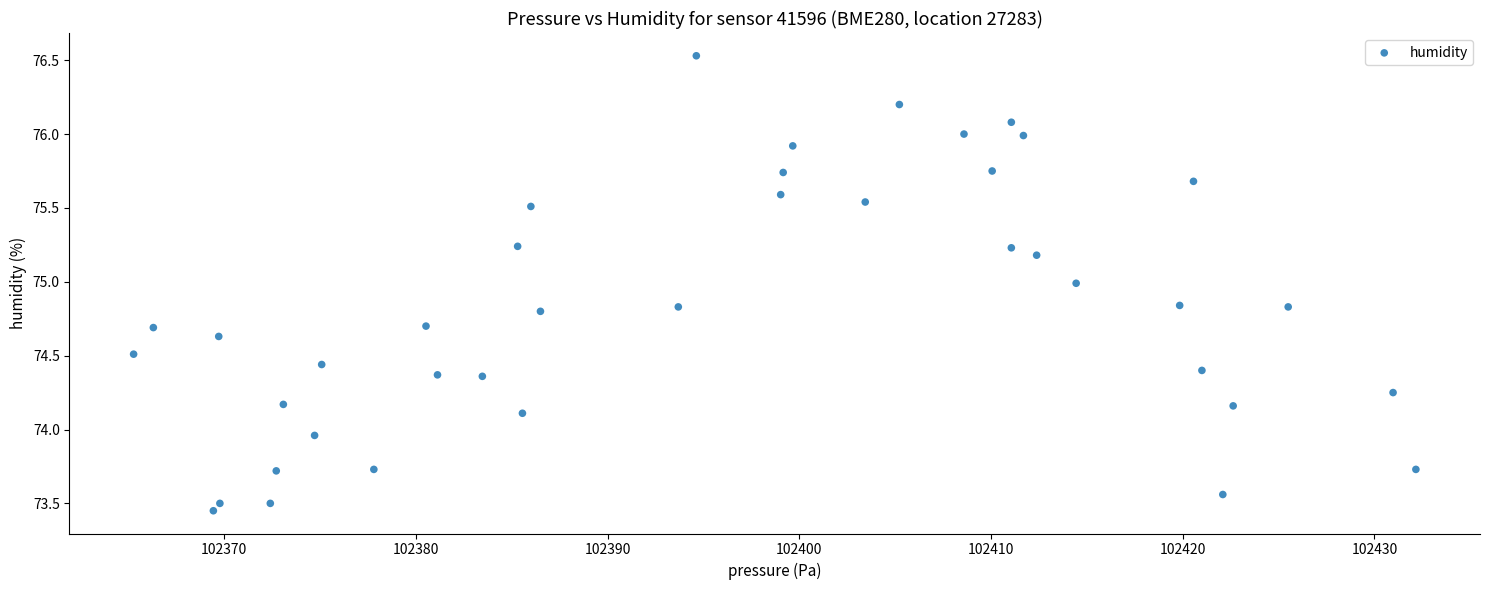

What is the range of X values (max minus min)?

66.9